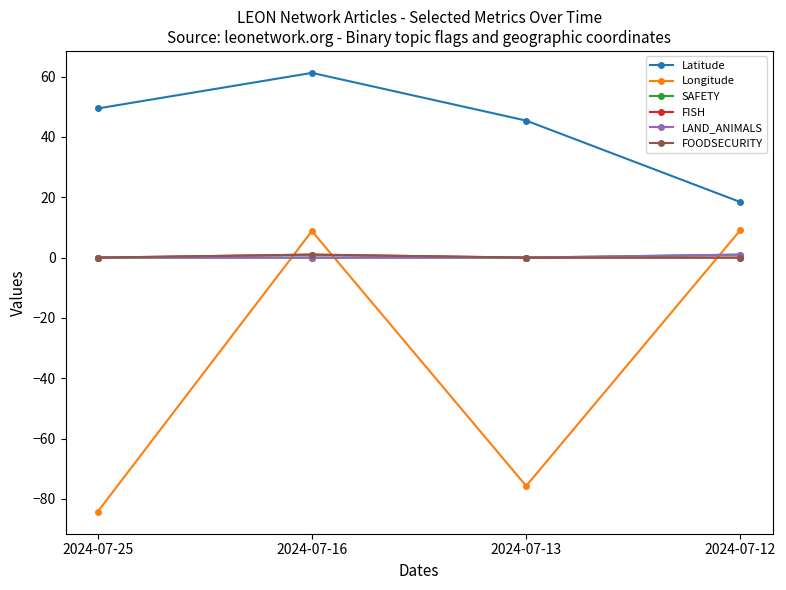

Reading right to left, extract all data points from this chart.

Latitude: 18.4	45.4	61.2	49.5
Longitude: 9.1	-75.7	8.8	-84.3
SAFETY: 1.0	0.0	0.0	0.0
FISH: 0.0	0.0	1.0	0.0
LAND_ANIMALS: 1.0	0.0	0.0	0.0
FOODSECURITY: 0.0	0.0	1.0	0.0